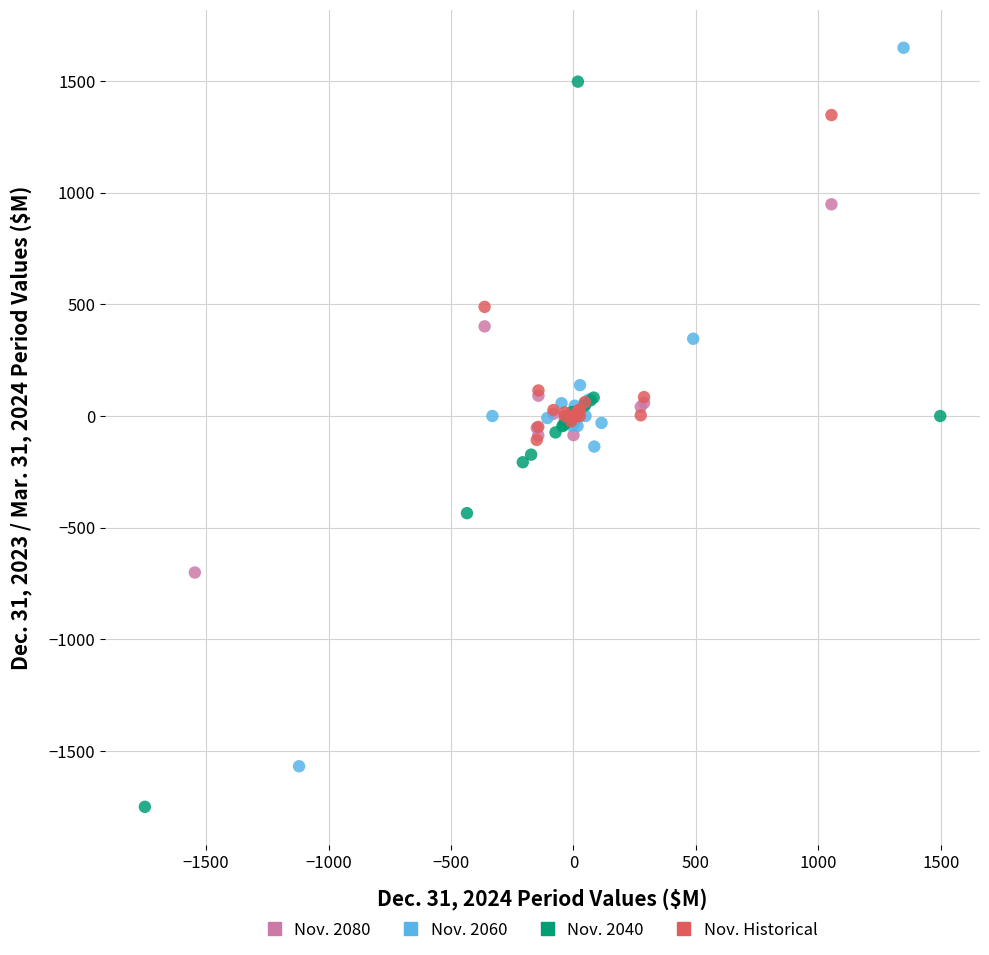

Which series contains the highest Y value?

Nov. 2060